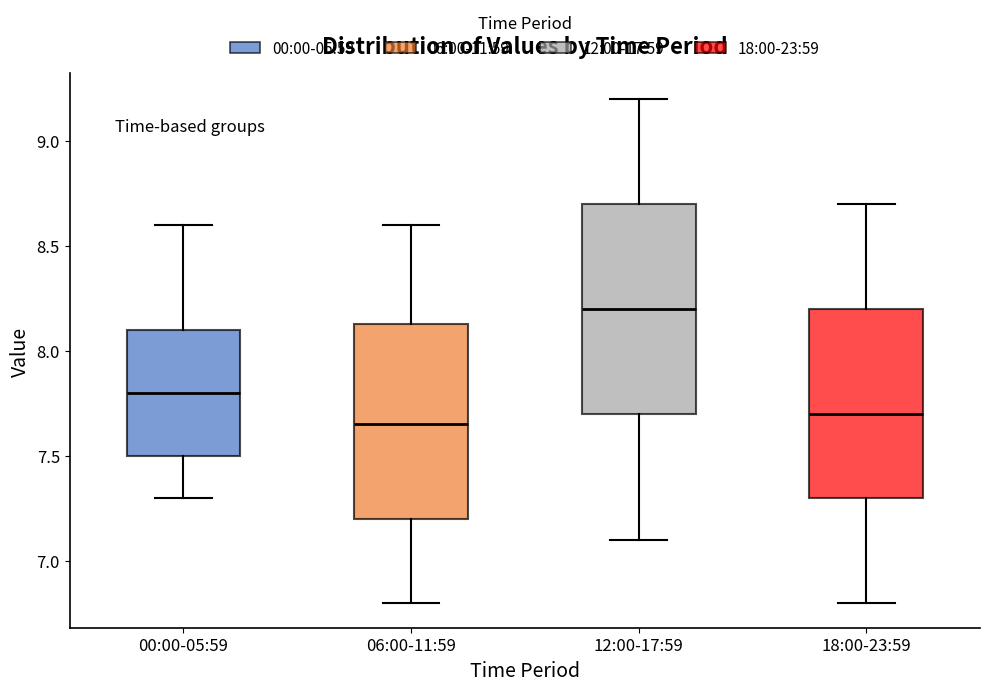

Reading left to right, read every box against the y-axis: the position of its median line, the range the box covers, and the ends of its whiskers. The values are not printed on the chart, so give them approximately, as read against the axis.

00:00-05:59: median 7.80, box 7.50 to 8.10, whiskers 7.30 to 8.60
06:00-11:59: median 7.65, box 7.20 to 8.15, whiskers 6.80 to 8.60
12:00-17:59: median 8.20, box 7.70 to 8.70, whiskers 7.10 to 9.20
18:00-23:59: median 7.70, box 7.30 to 8.20, whiskers 6.80 to 8.70